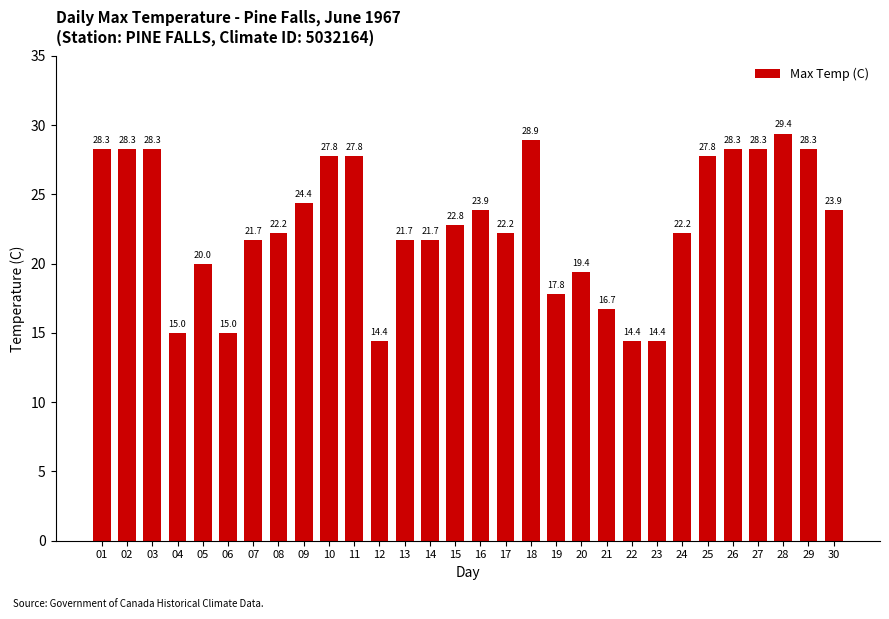

Reading left to right, transcribe all the data shown in this chart.

01=28.3	02=28.3	03=28.3	04=15.0	05=20.0	06=15.0	07=21.7	08=22.2	09=24.4	10=27.8	11=27.8	12=14.4	13=21.7	14=21.7	15=22.8	16=23.9	17=22.2	18=28.9	19=17.8	20=19.4	21=16.7	22=14.4	23=14.4	24=22.2	25=27.8	26=28.3	27=28.3	28=29.4	29=28.3	30=23.9